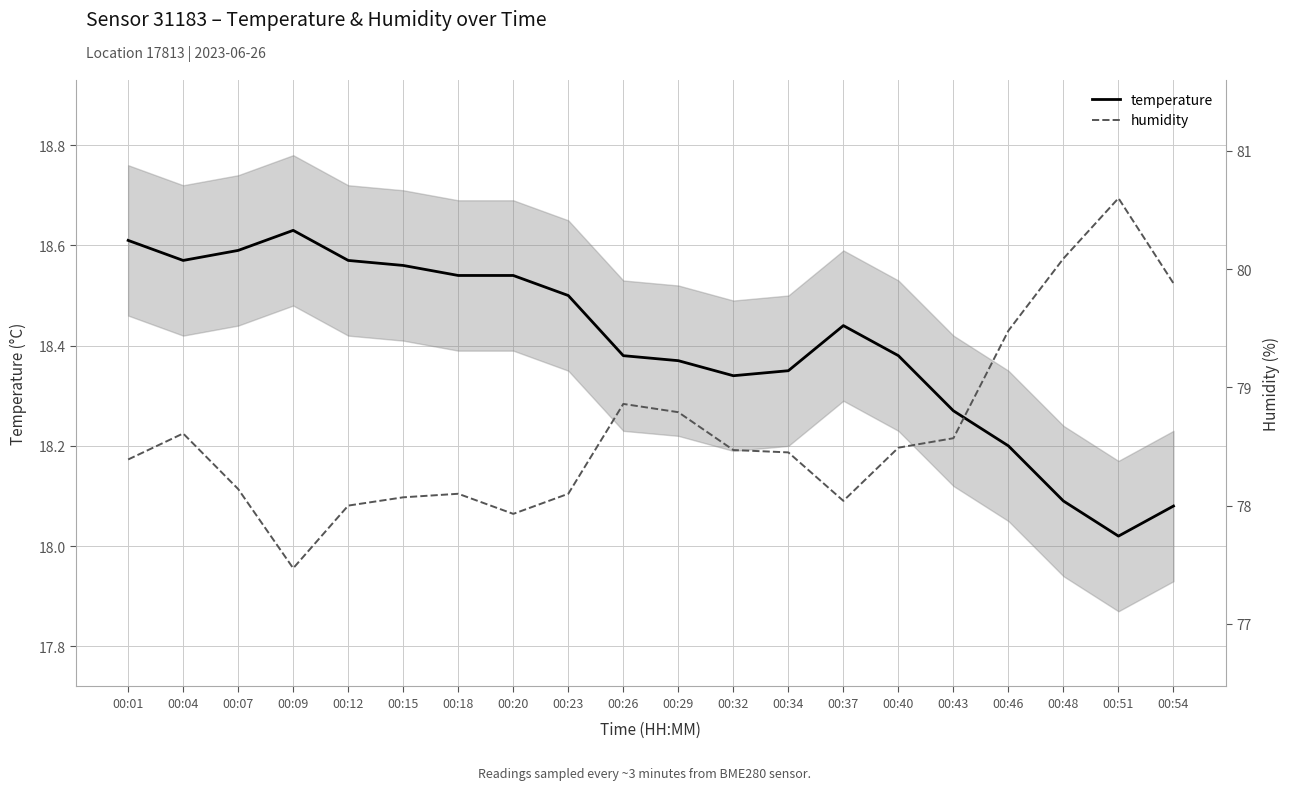

True or false: humidity and temperature cross at least once.

False